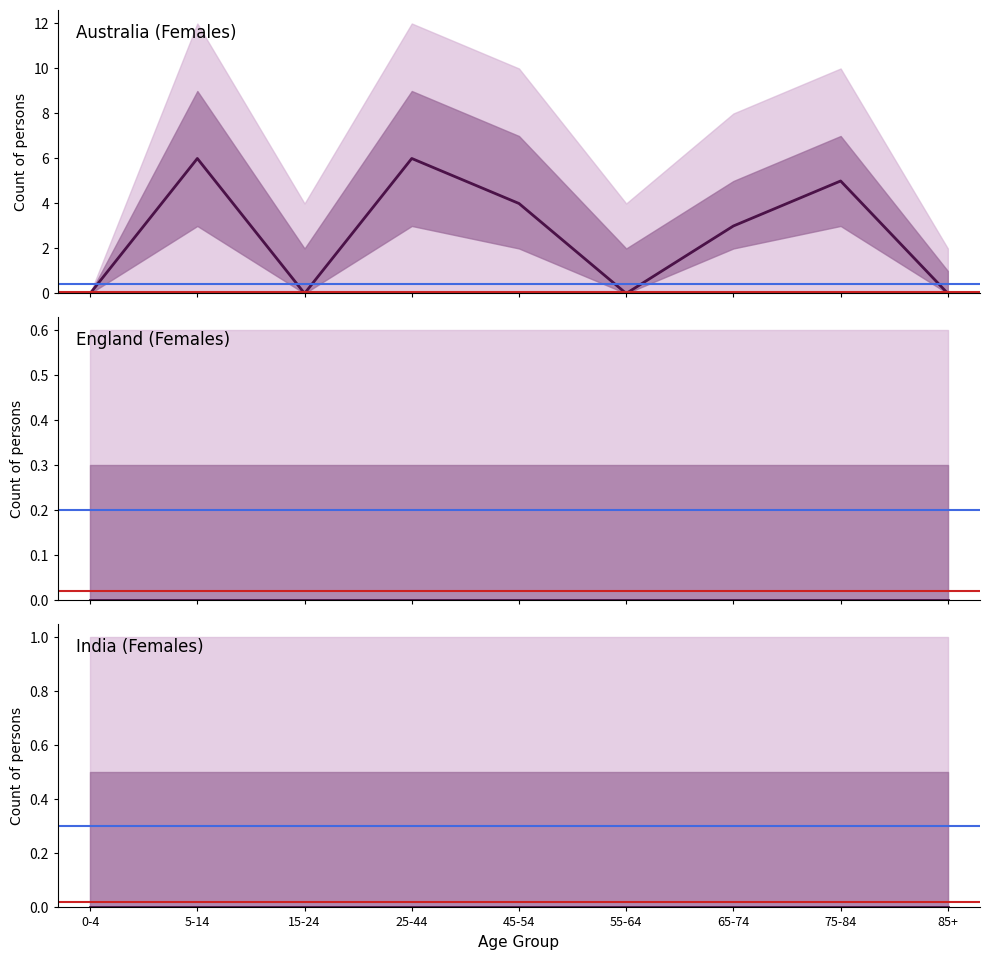

True or false: England (Females) and India (Females) intersect in this chart.

False